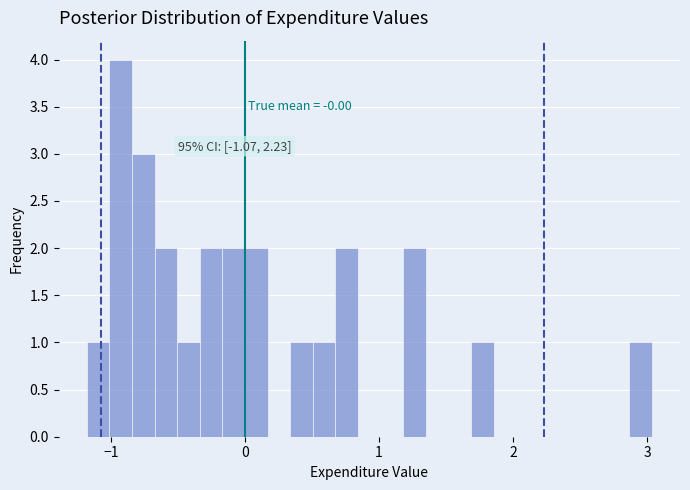

Around what value on the x-axis is the tallest bar? Give the approximate position of its centre, as read against the axis.

-0.9